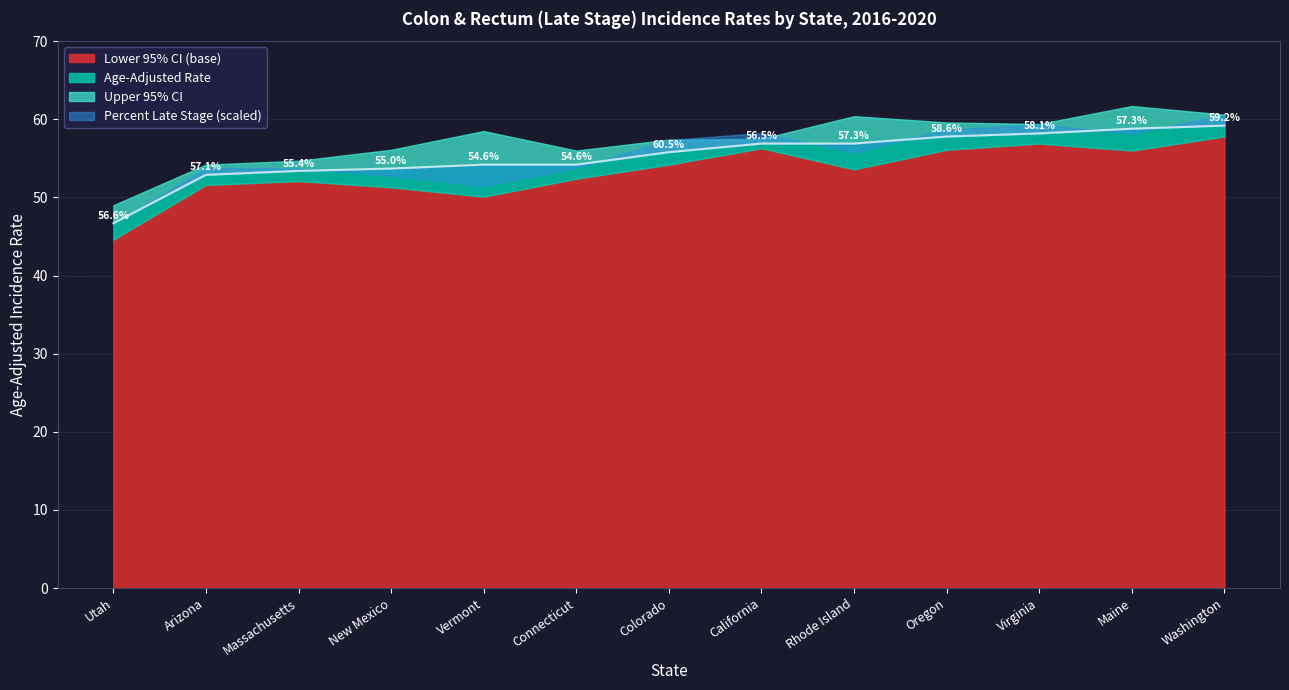

Reading left to right, transcribe all the data shown in this chart.

Age-Adjusted Rate: 46.7	52.9	53.4	53.7	54.2	54.2	55.8	56.9	56.9	57.8	58.2	58.8	59.2
Lower 95% CI: 44.6	51.6	52.1	51.3	50.1	52.4	54.2	56.3	53.6	56.1	56.9	56.0	57.8
Upper 95% CI: 49.0	54.2	54.7	56.1	58.5	56.0	57.4	57.5	60.4	59.6	59.4	61.7	60.6
Percent Late Stage: 56.6	57.1	55.4	55.0	54.6	54.6	60.5	56.5	57.3	58.6	58.1	57.3	59.2